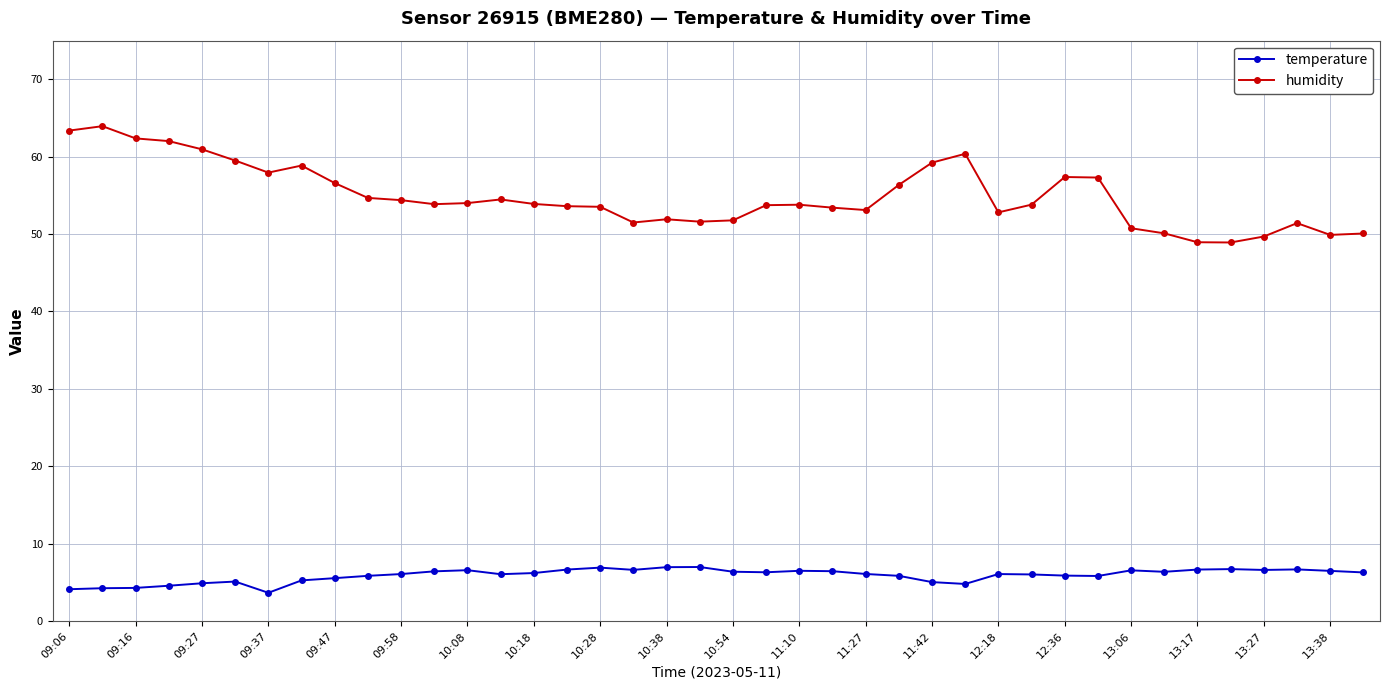

List the series in order of their overall mean, highest first.

humidity, temperature